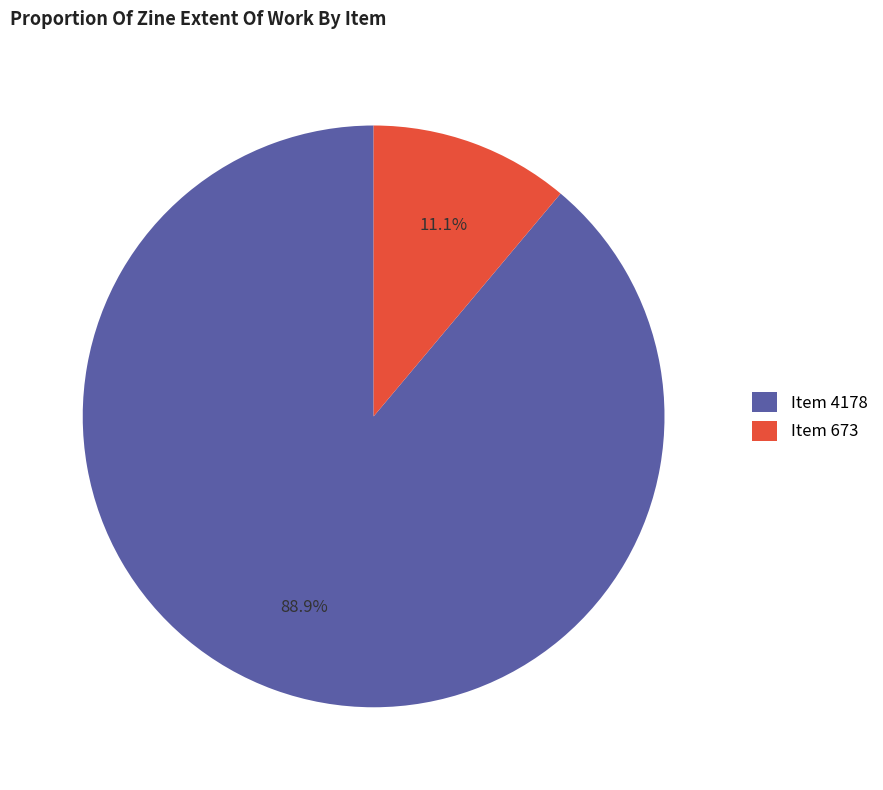

What portion of the pie excludes Item 673?

88.9%